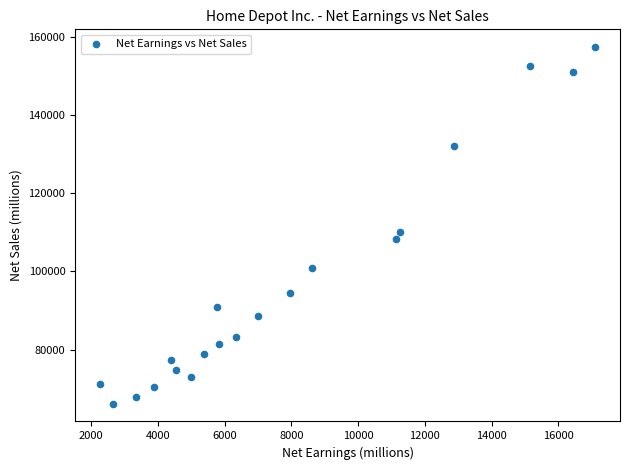

What is the range of X values (max minus min)?

14845